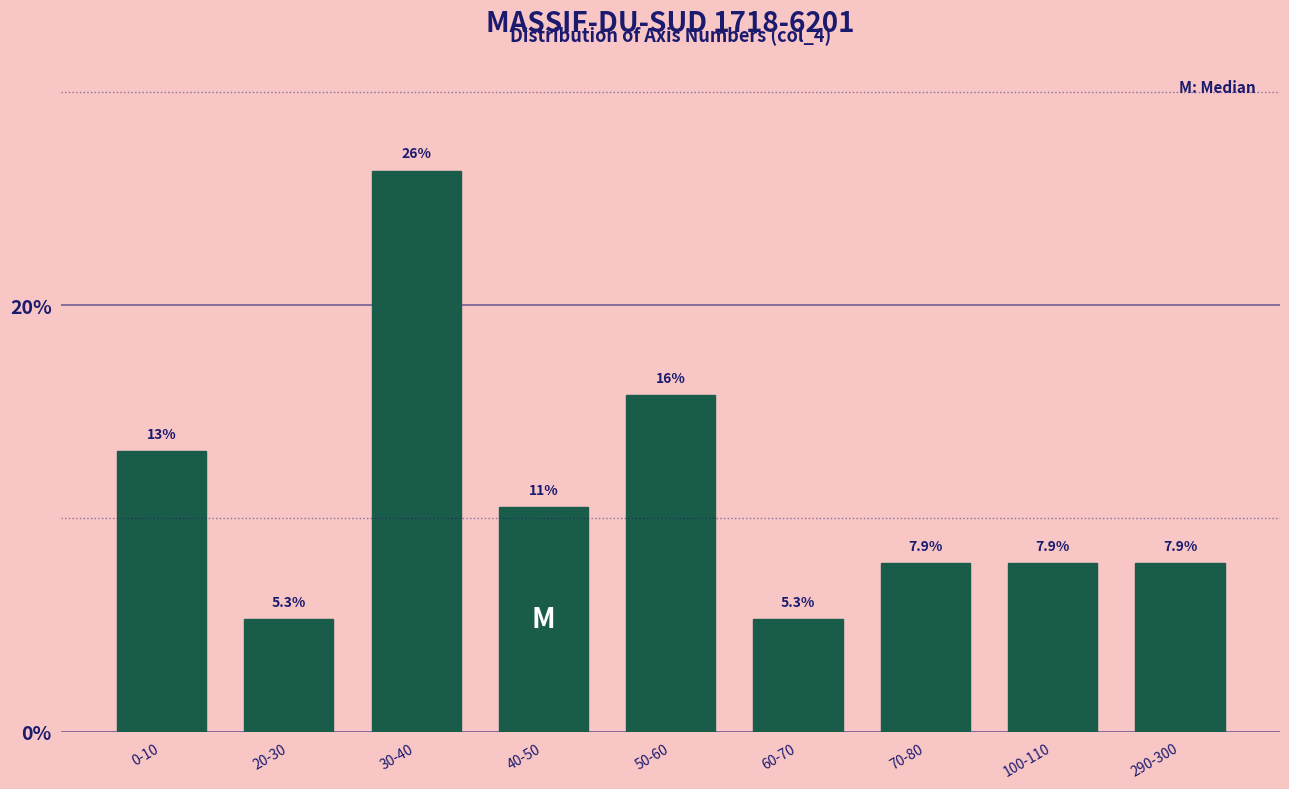

Reading right to left, extract all data points from this chart.

7.9	7.9	7.9	5.3	15.8	10.5	26.3	5.3	13.2